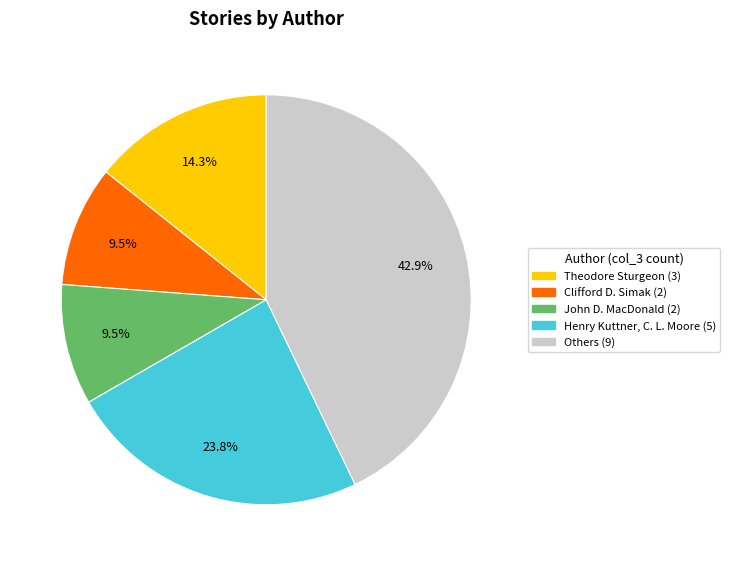

Does any single category account for the majority?

No